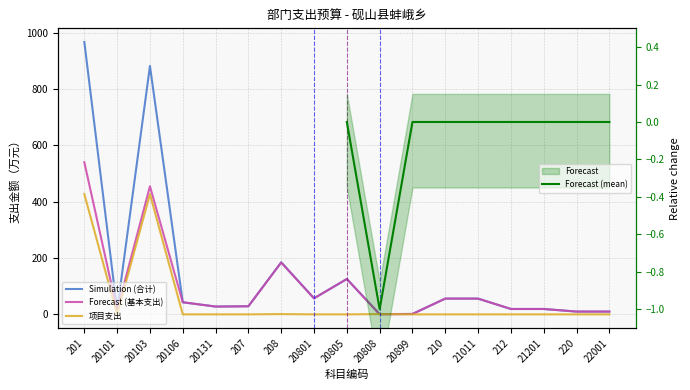

Rank the series at 20808 from lowest to highest value.

Forecast (基本支出), Simulation (合计), 项目支出